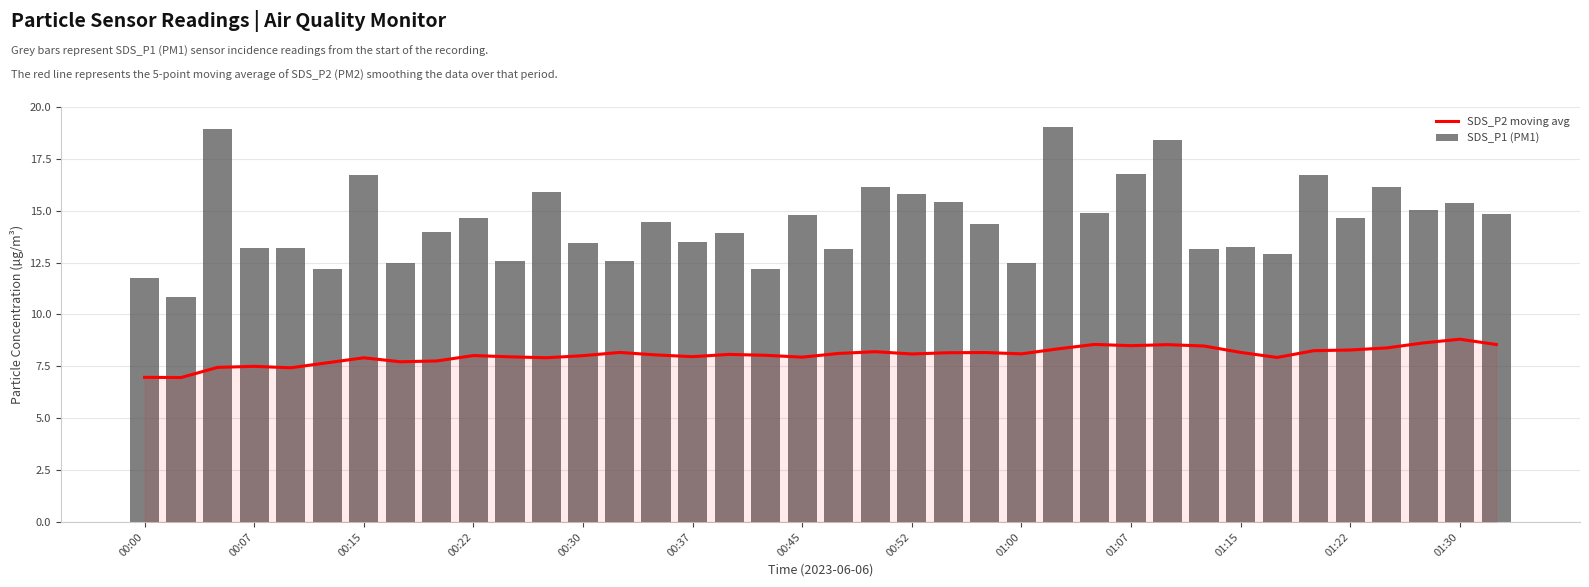

Rank the series by their maximum value, from lowest to highest.

SDS_P2 moving avg, SDS_P1 (PM1)